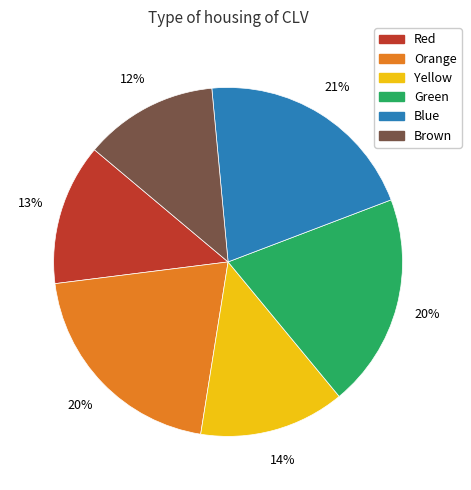

The Yellow slice represents 4% of the pie. True or false?

False